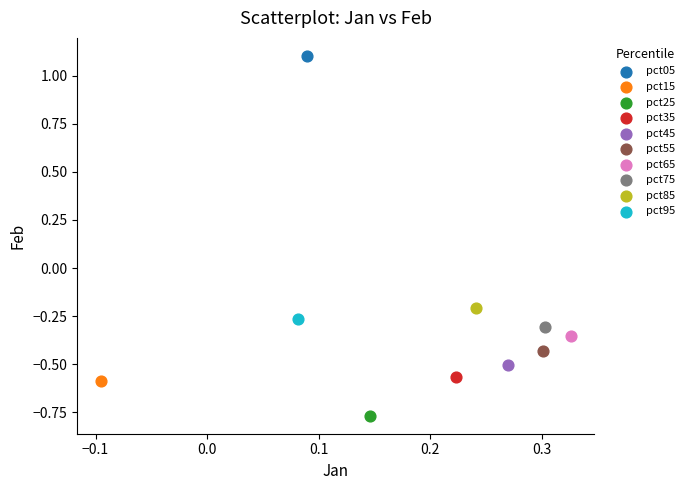

Which series contains the lowest Y value?

pct25